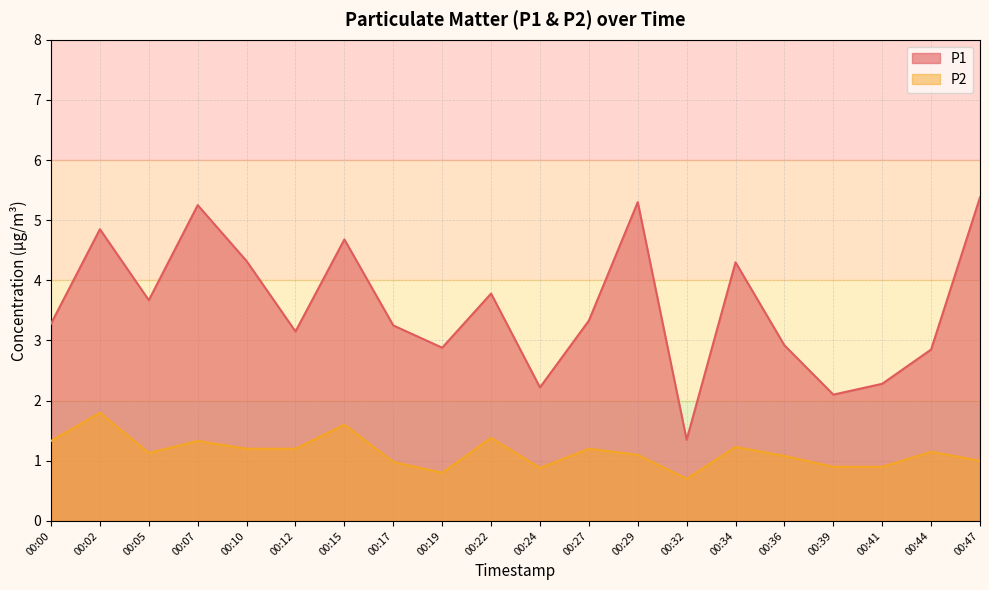

The value of P1 at 00:05 is 5.0. True or false?

False